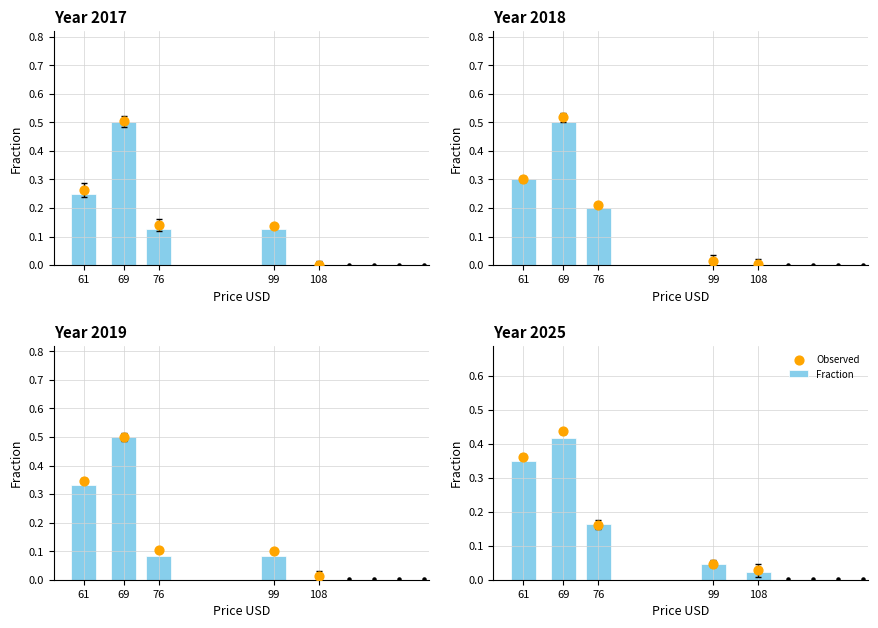

What are all the series names shown in the legend?

Fraction, Observed